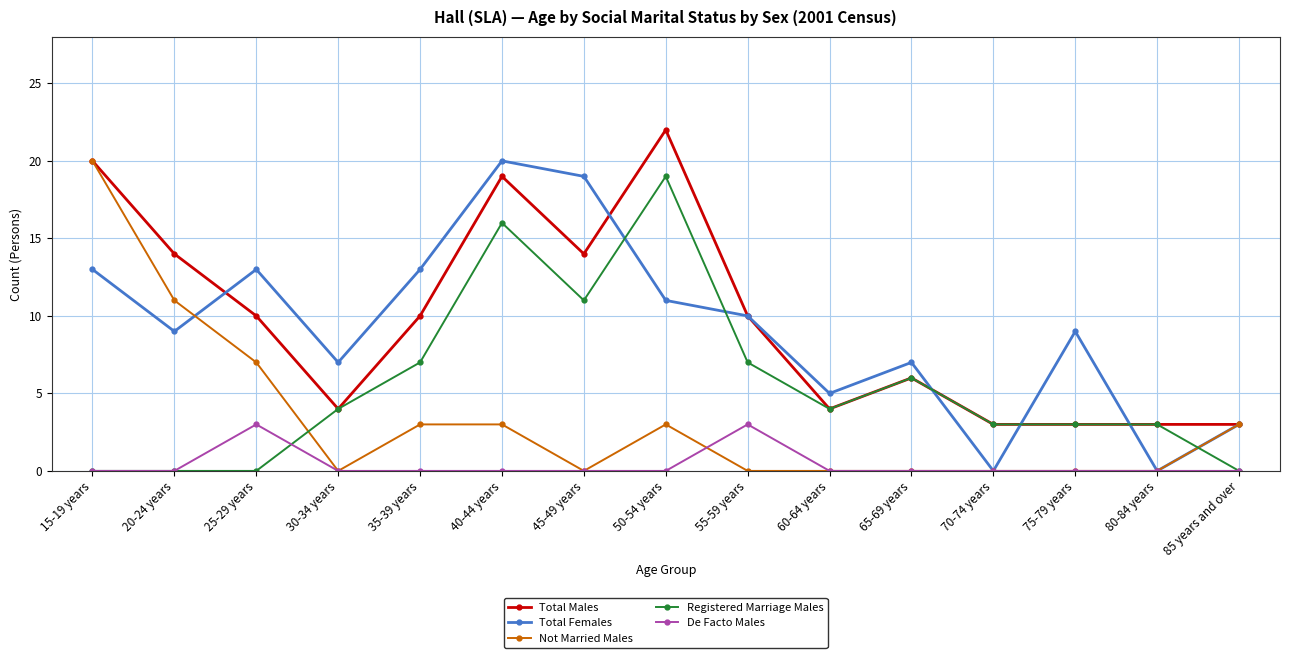

At 25-29 years, list the series in order from smallest to largest.

Registered Marriage Males, De Facto Males, Not Married Males, Total Males, Total Females